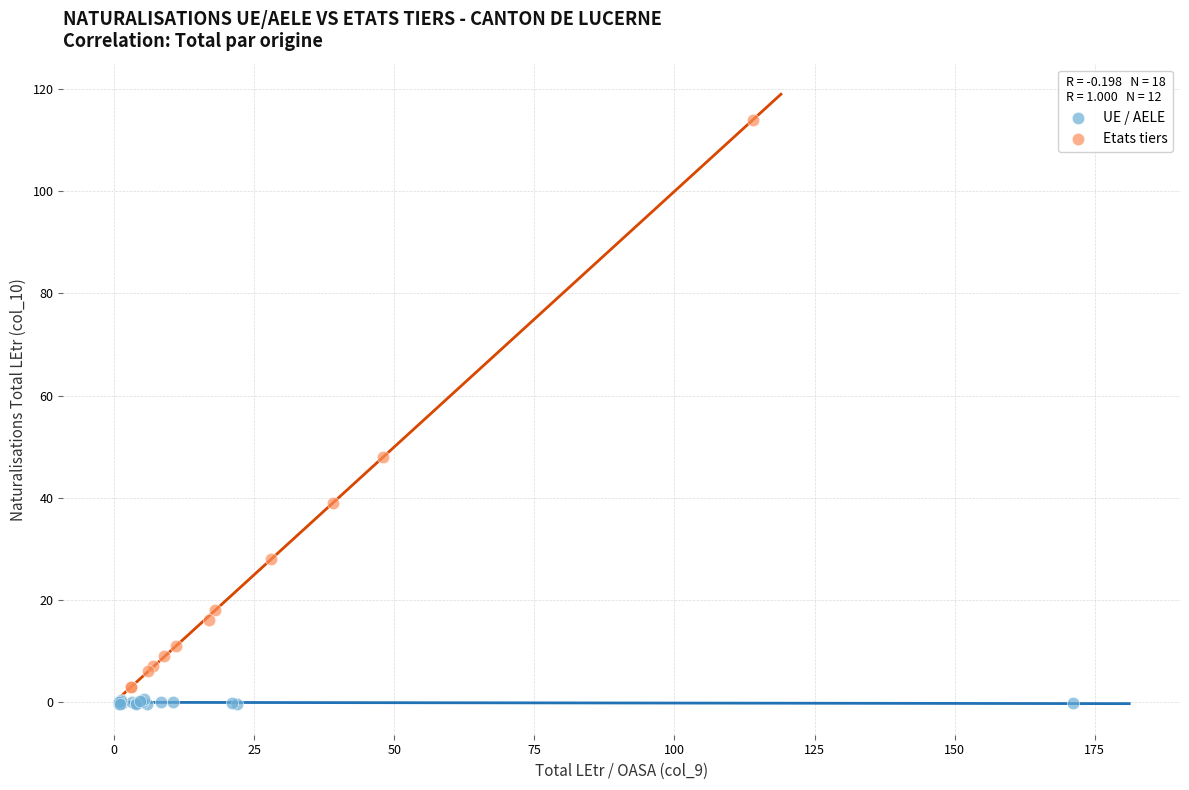

Which series contains the highest Y value?

Etats tiers